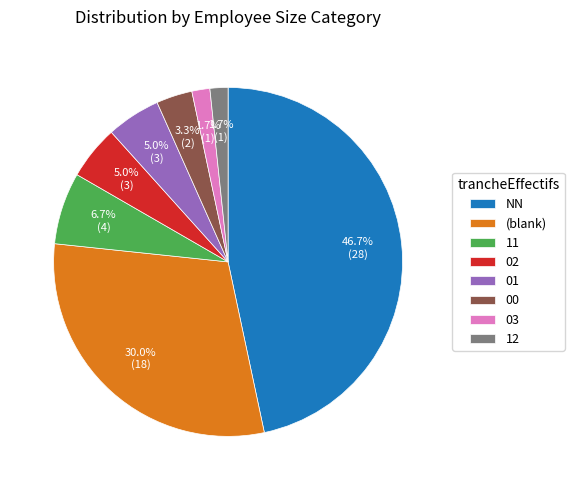

How many segments does this pie chart have?

8